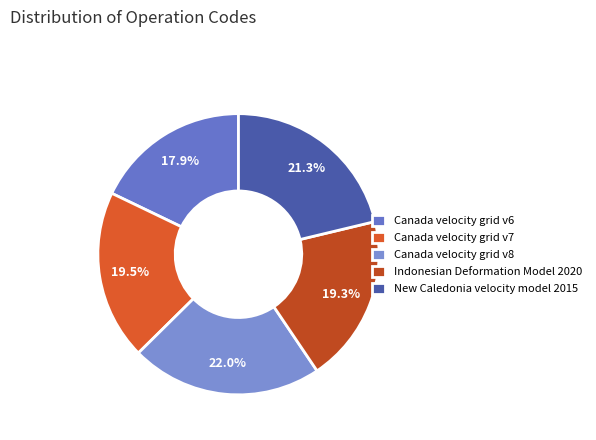

Between Indonesian Deformation Model 2020 and Canada velocity grid v8, which is larger?

Canada velocity grid v8